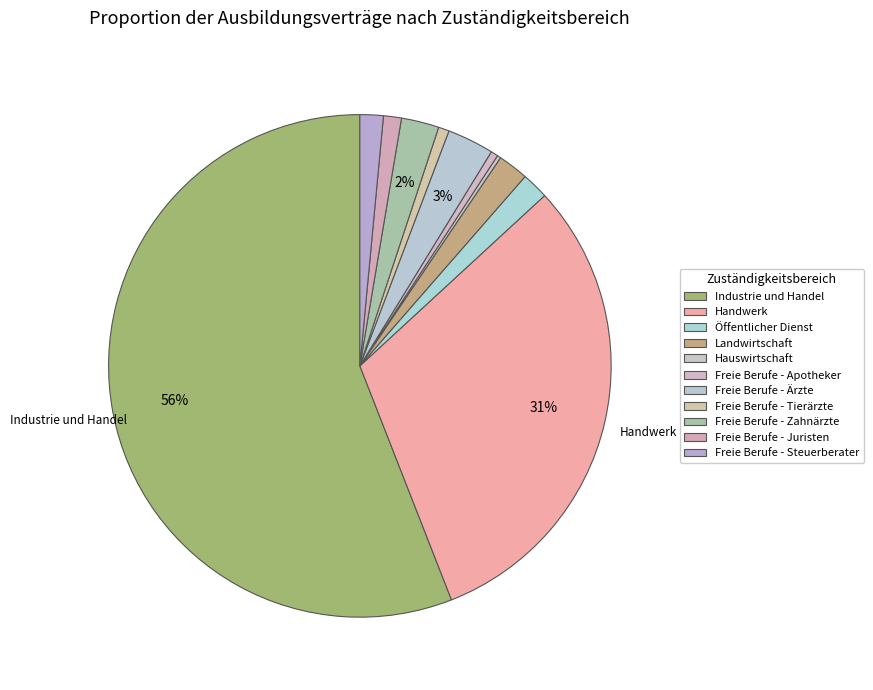

To the nearest percent, what percentage of the pie is Freie Berufe - Steuerberater?

1%